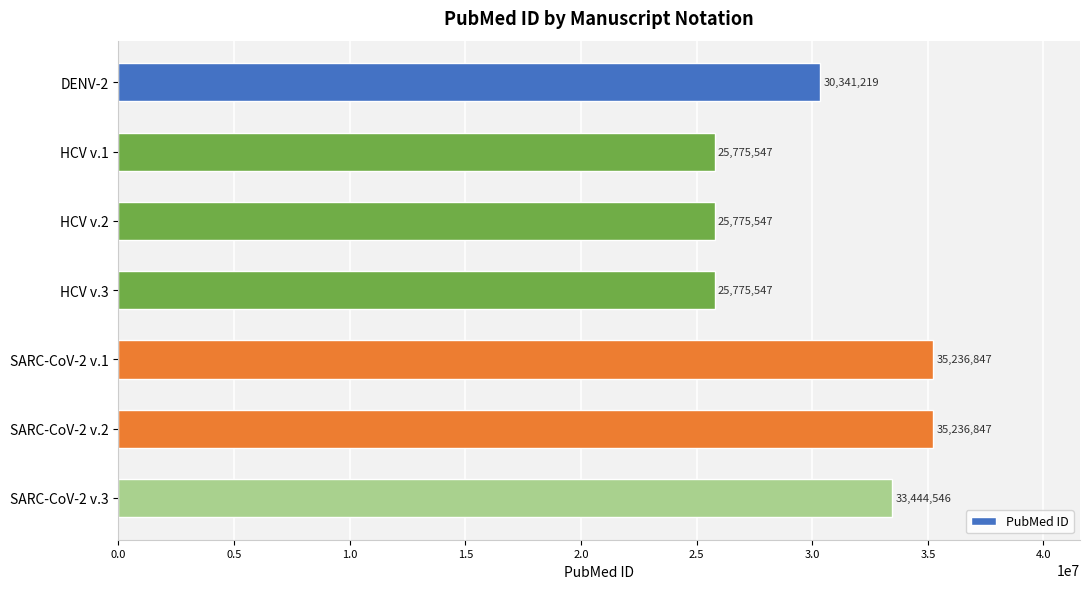

What is the minimum value shown in the chart?

25775547